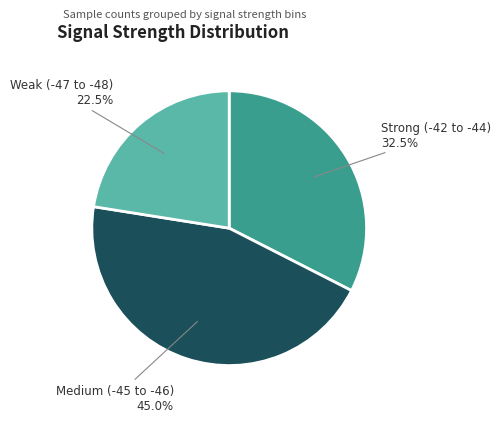

What is the total percentage of Strong (-42 to -44) and Medium (-45 to -46)?

77.5%